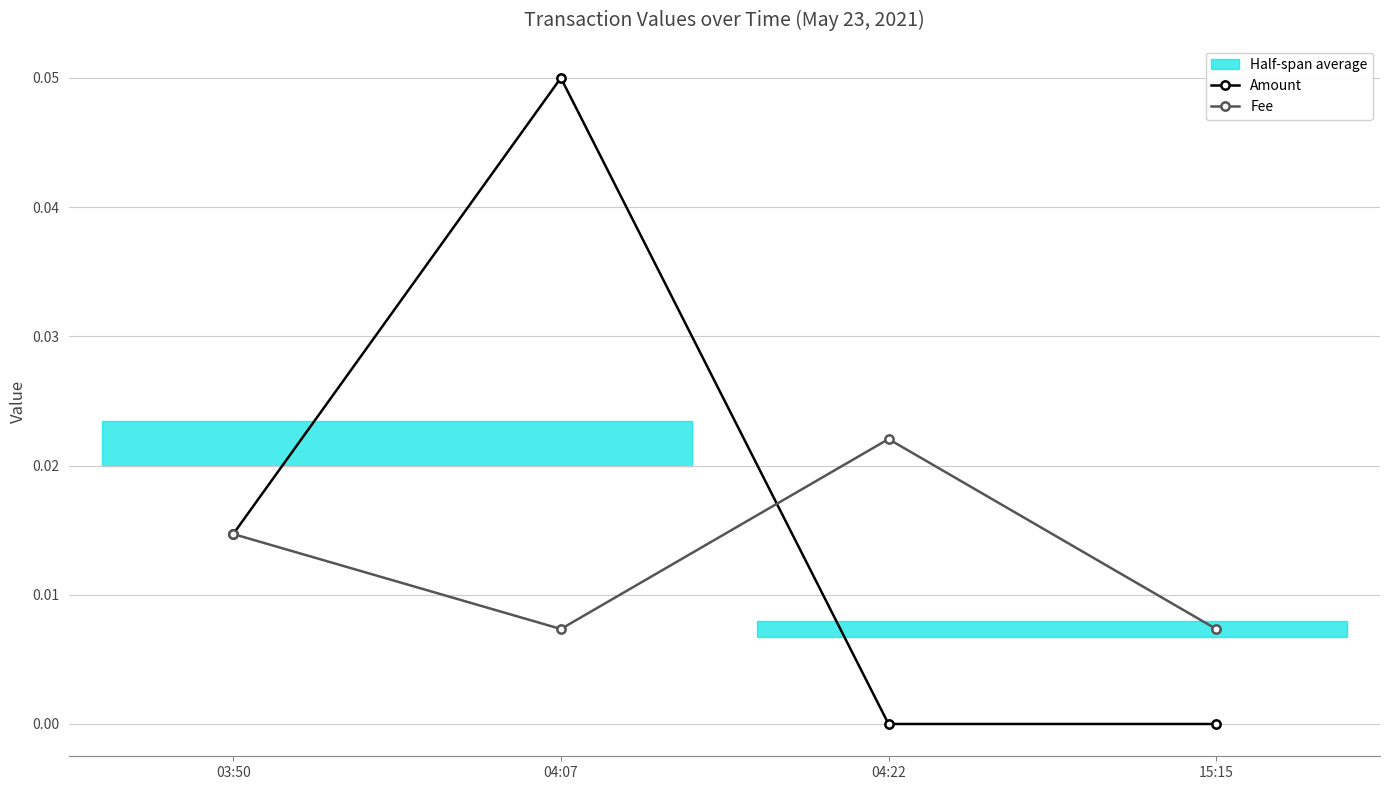

Which series has the largest total across all categories?

Amount